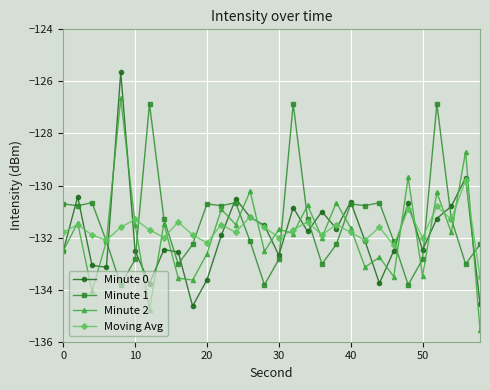

Which series ends up on top after the final intersection of Minute 1 and Moving Avg?

Minute 1